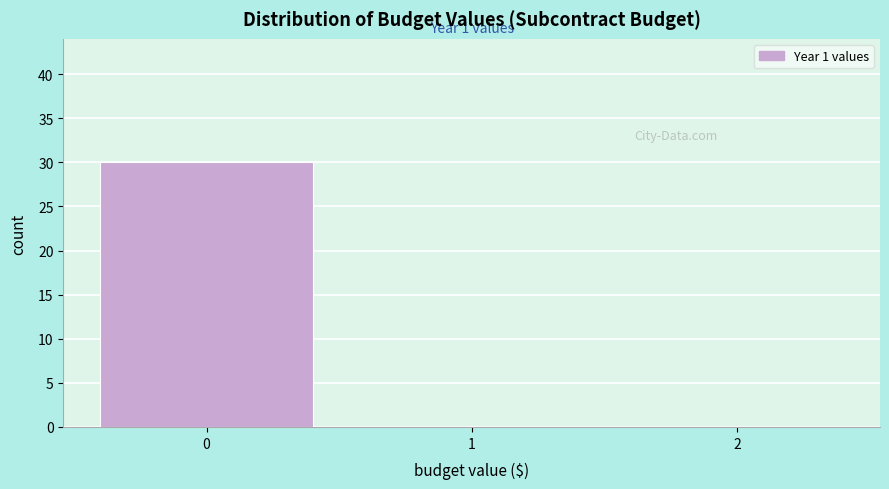

Which range on the x-axis has the tallest bar?

-0.5 to 0.5